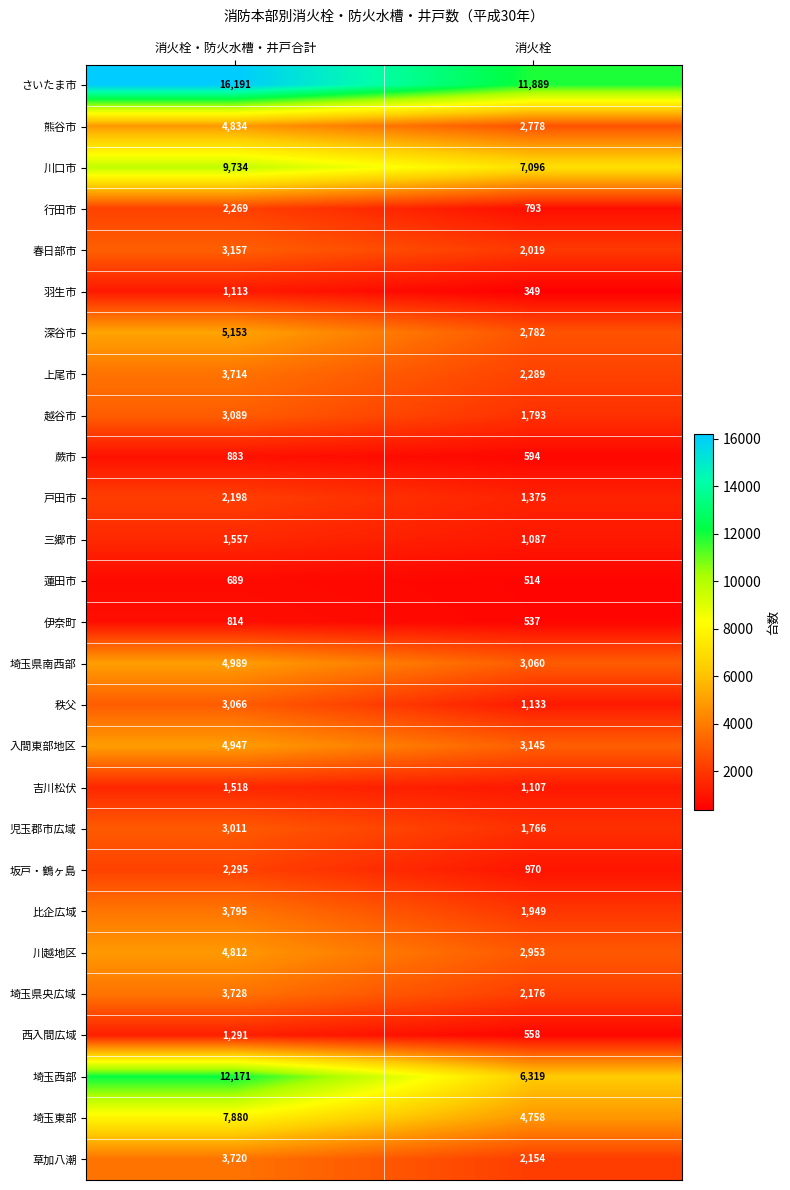

What is the total value across all series at 消火栓・防火水槽・井戸合計?

112618